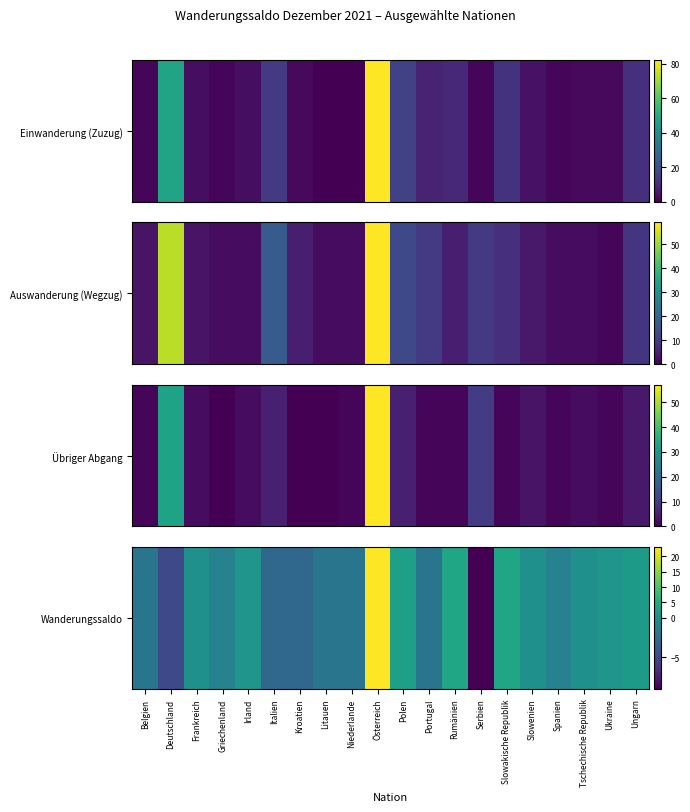

What is the change in value from Deutschland to Italien?

+2